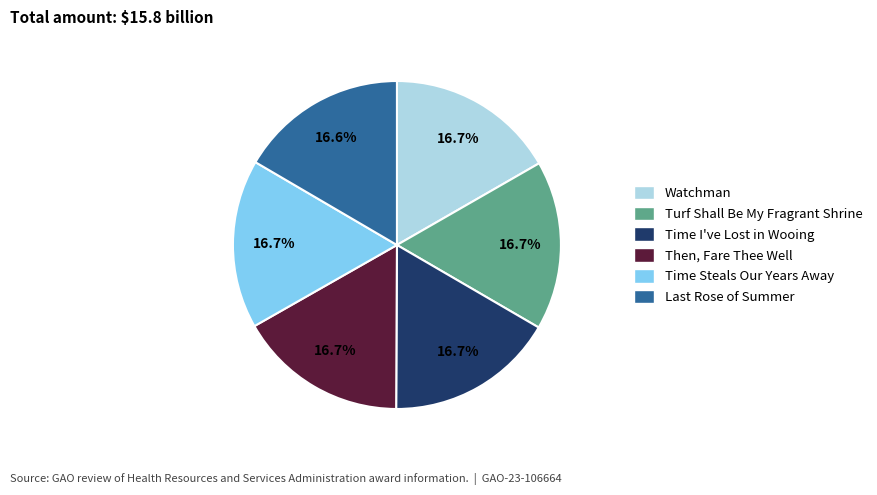

Is there a majority slice in this chart?

No